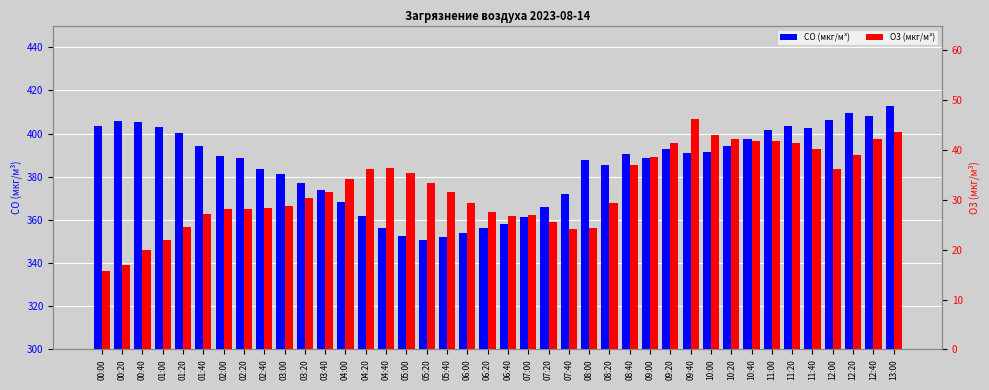

What are all the series names shown in the legend?

CO (мкг/м³), O3 (мкг/м³)